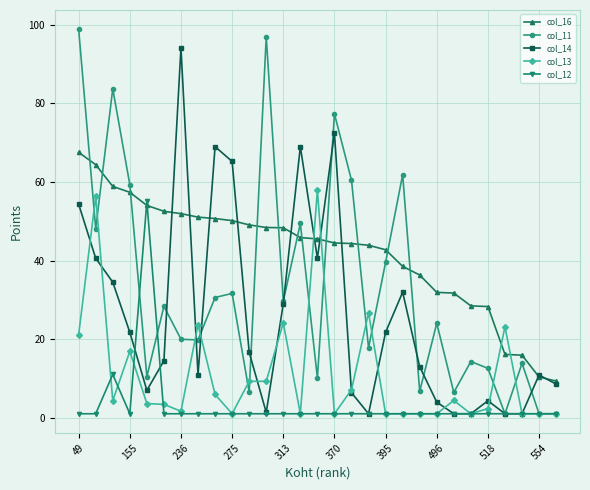

Rank the series by their average value, from highest to lowest.

col_16, col_11, col_14, col_13, col_12